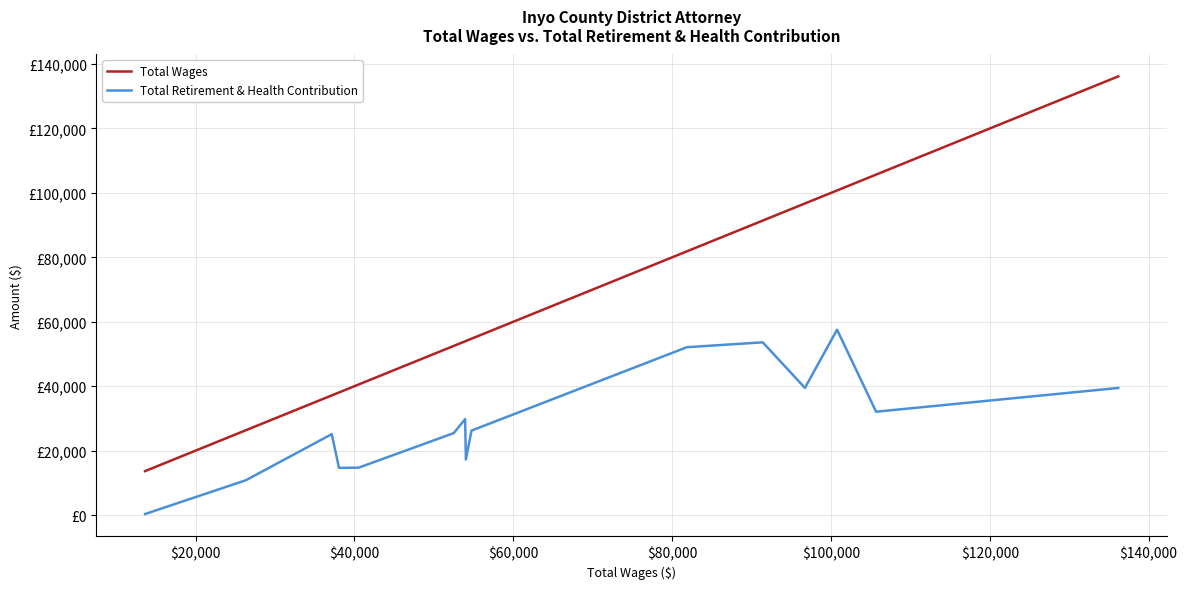

True or false: Total Retirement & Health Contribution and Total Wages intersect in this chart.

False